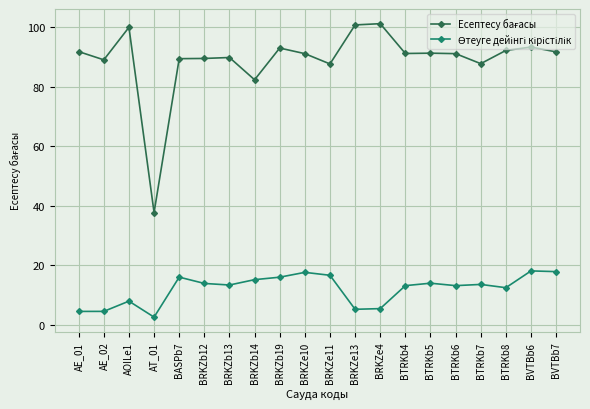

What is the spread (max minus min) of values at BASPb7?

73.4